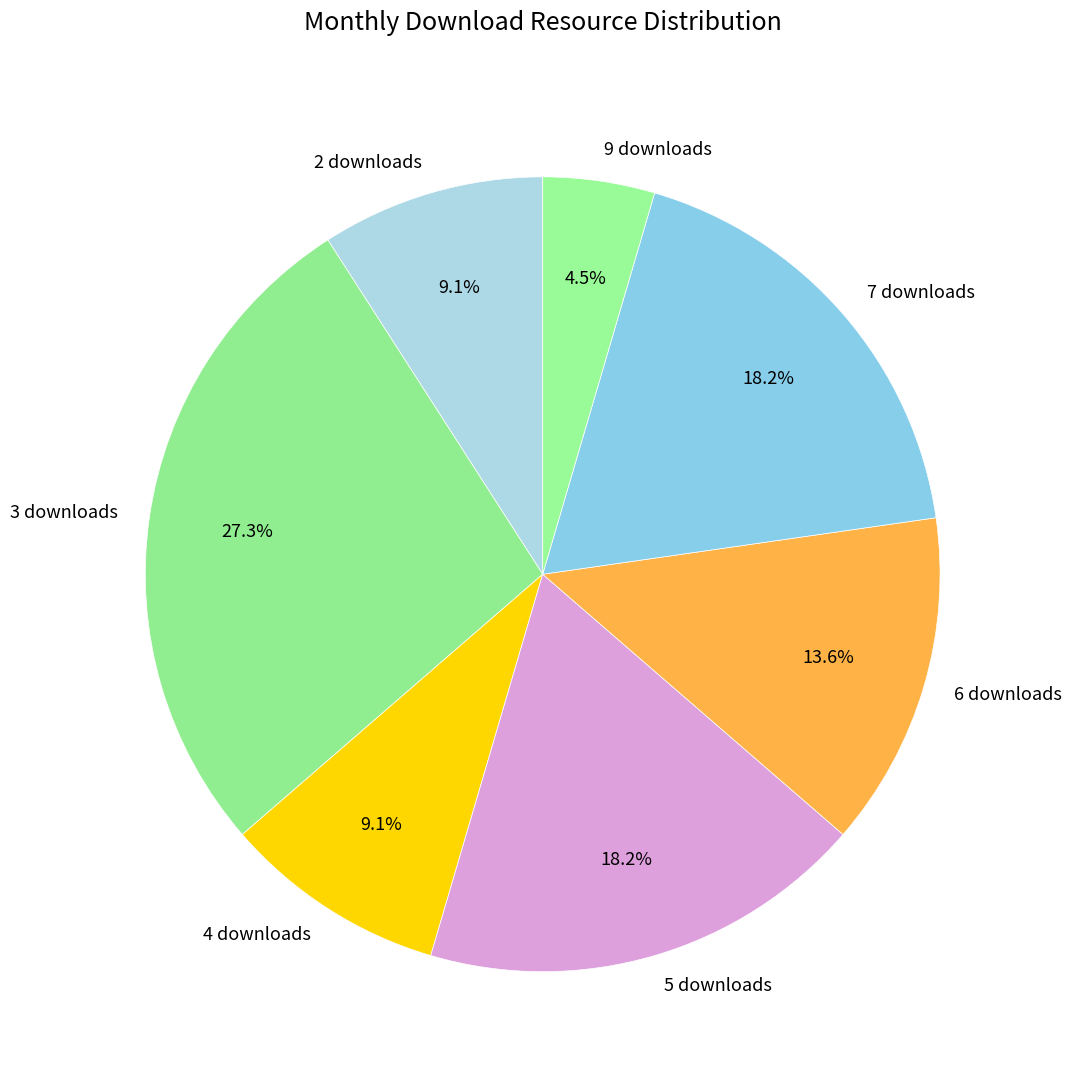

What is the largest slice in the pie chart?

3